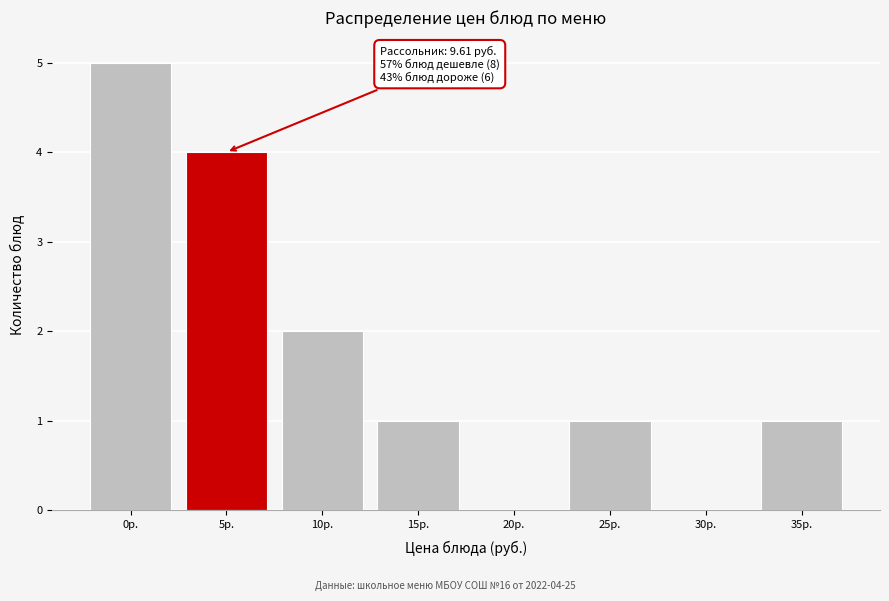

Reading left to right, list all the values displayed in this chart.

0р.=5	5р.=4	10р.=2	15р.=1	20р.=0	25р.=1	30р.=0	35р.=1